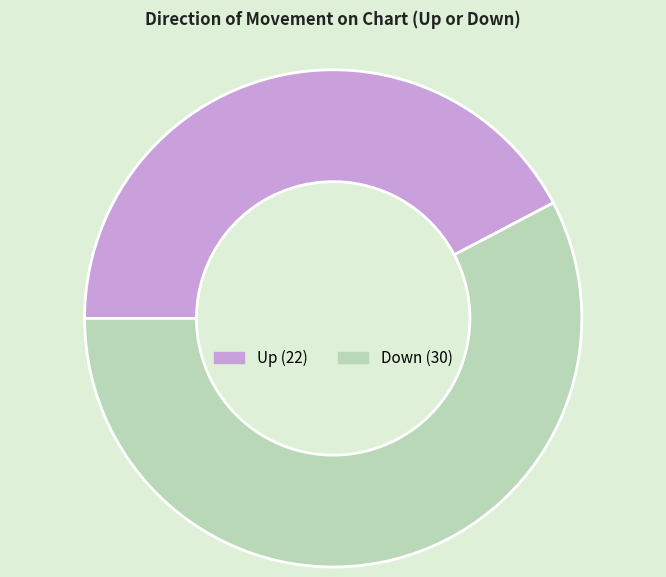

Is there a majority slice in this chart?

Yes